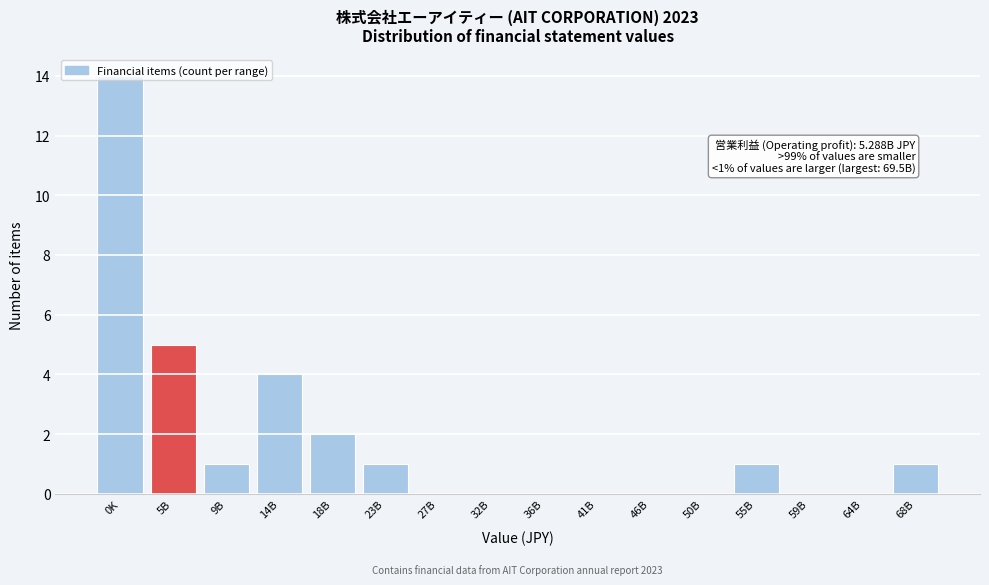

Is it true that the value at 27B is 0?

True